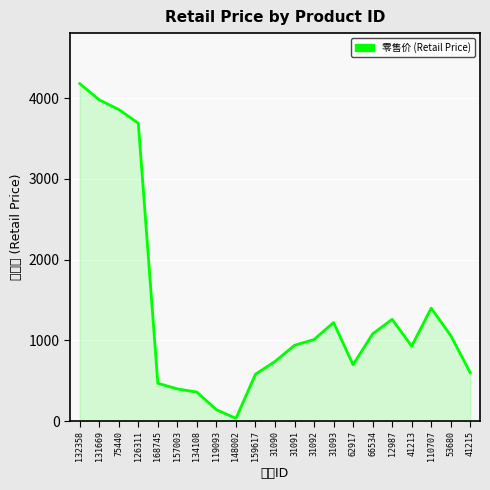

Reading left to right, transcribe all the data shown in this chart.

132358=4180	131669=3980	75440=3860	126311=3690	168745=468	157003=398	134108=358	119093=140	148002=33	159617=580	31090=738	31091=938	31092=1010	31093=1220	62917=698	66534=1080	12987=1260	41213=928	110707=1398	53680=1060	41215=598